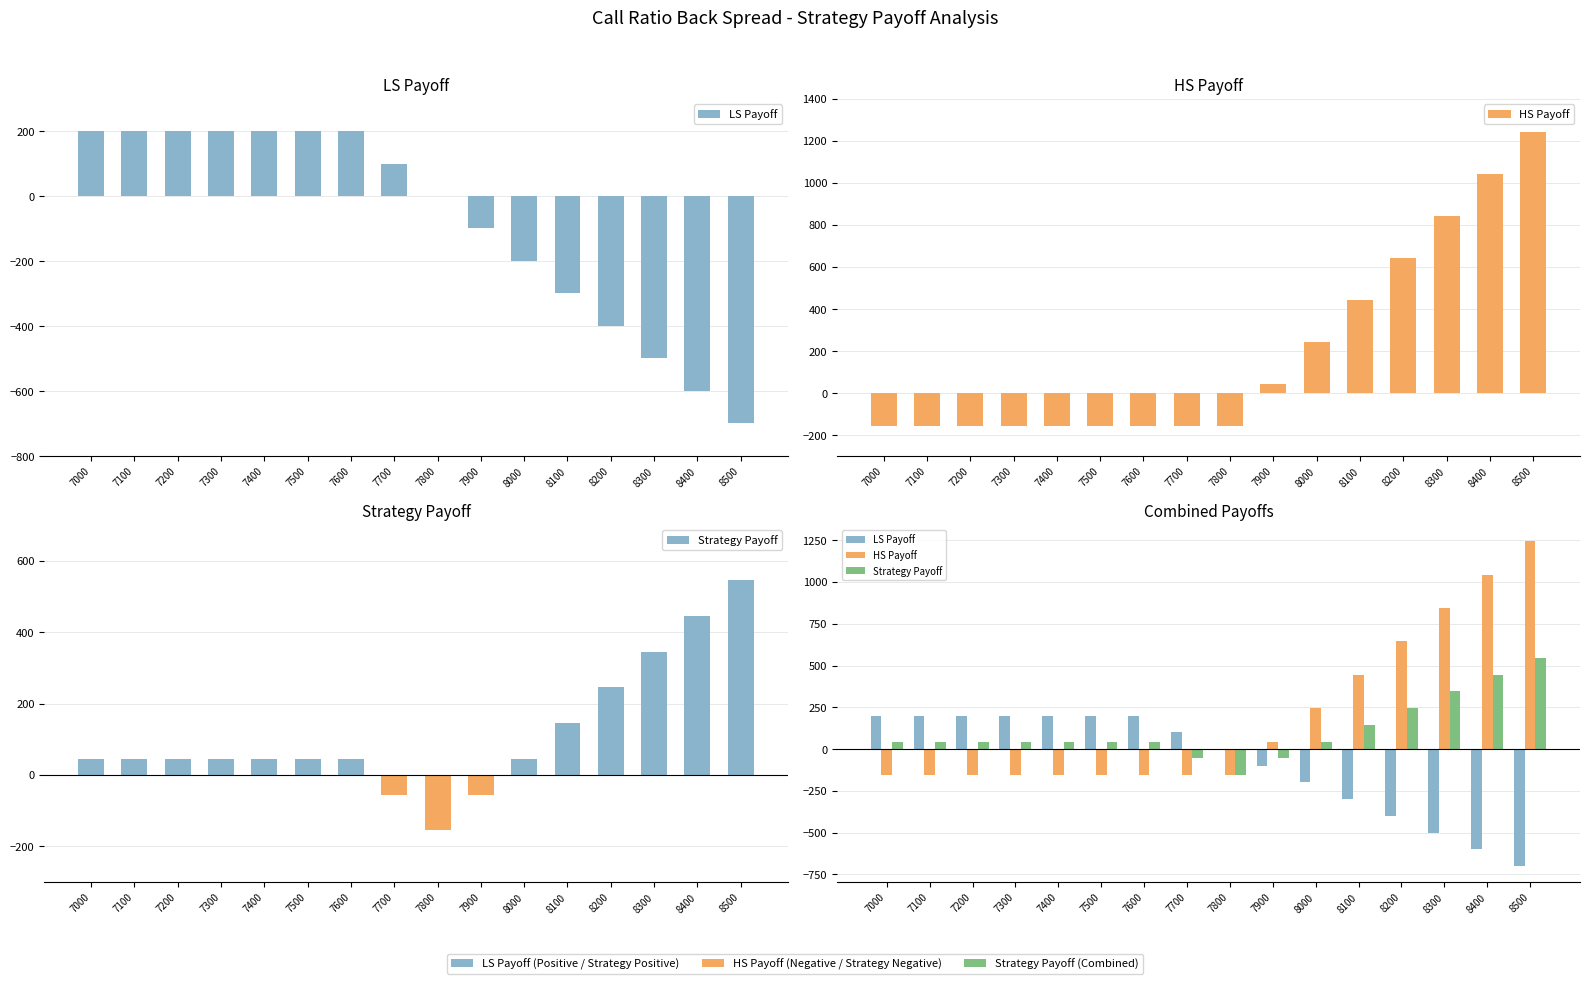

What is the value of the LS Payoff bar at the 7th from the left?

201